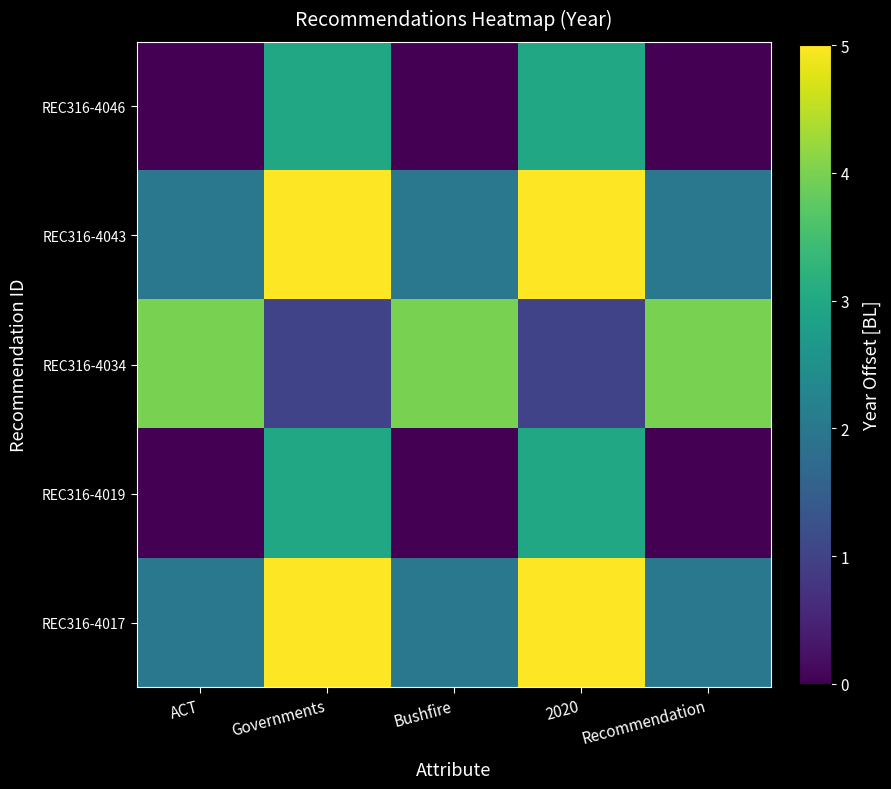

What is the spread (max minus min) of values at Bushfire?

4